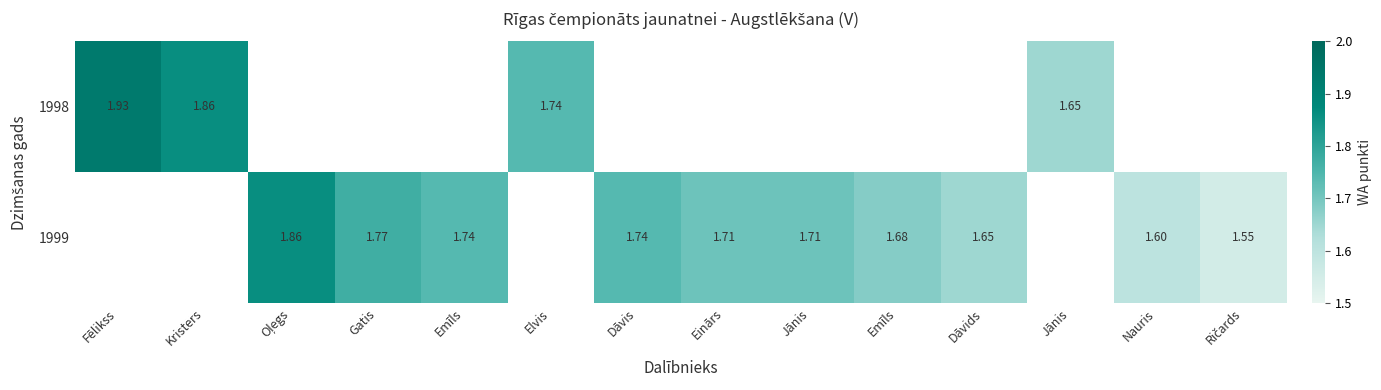

Which category has the lowest value in the 1998 series?

Jānis